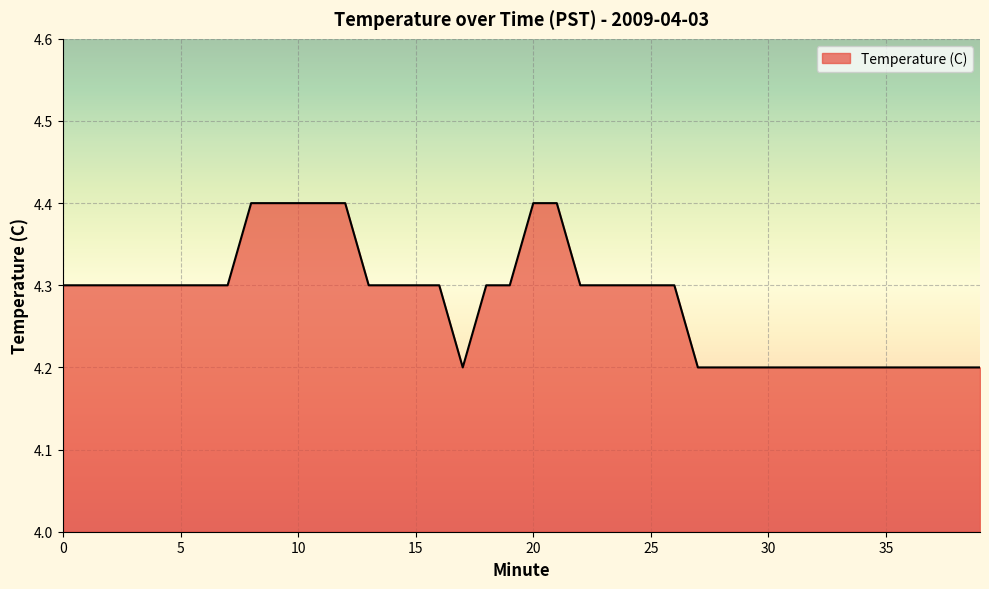

How many distinct data groups are displayed?

1